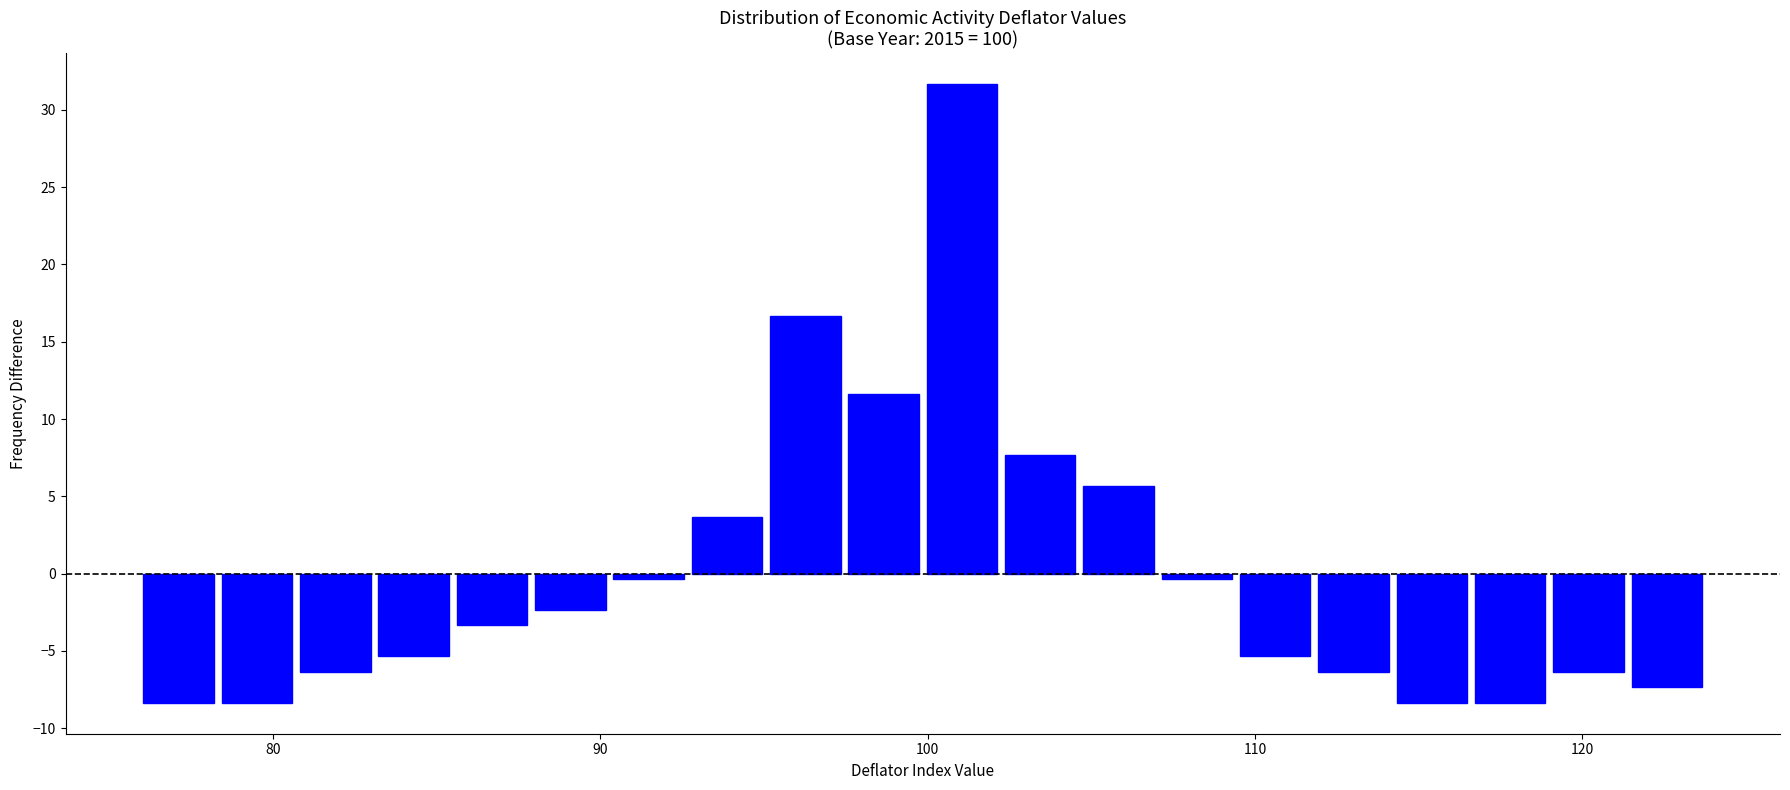

Read against the x-axis, roughly where is the centre of the tallest bar?

101